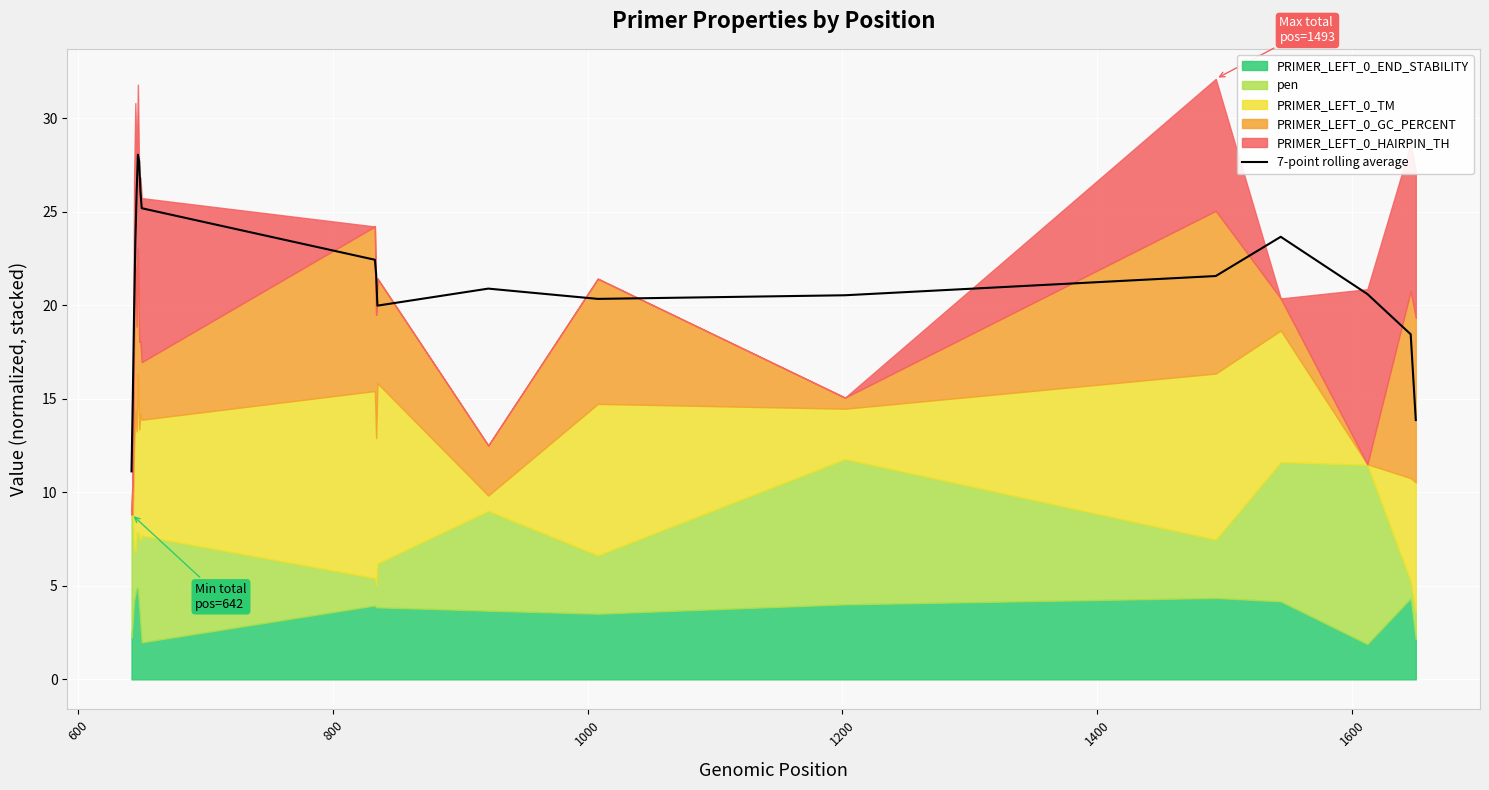

Count the number of categories in the chart.

20